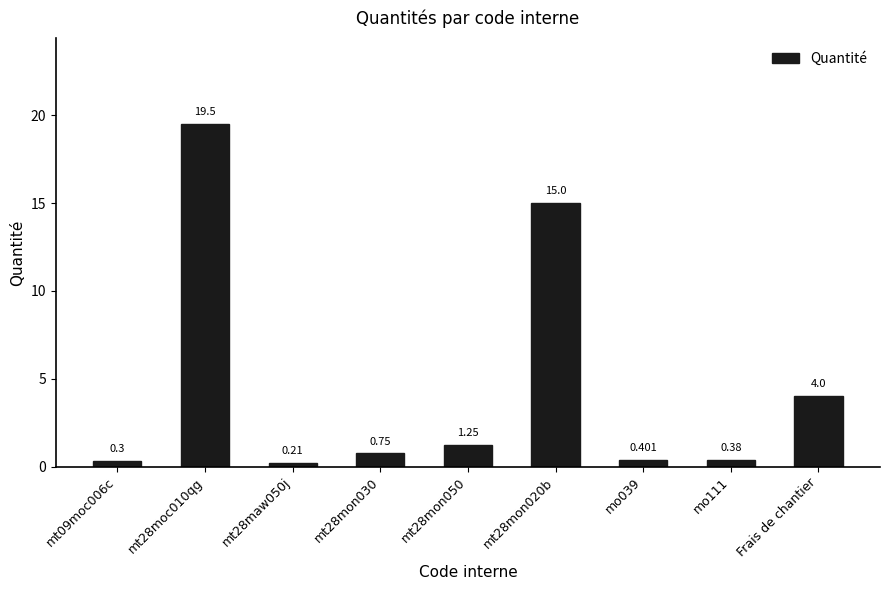

Where is the data nearest to the value 9?

Frais de chantier